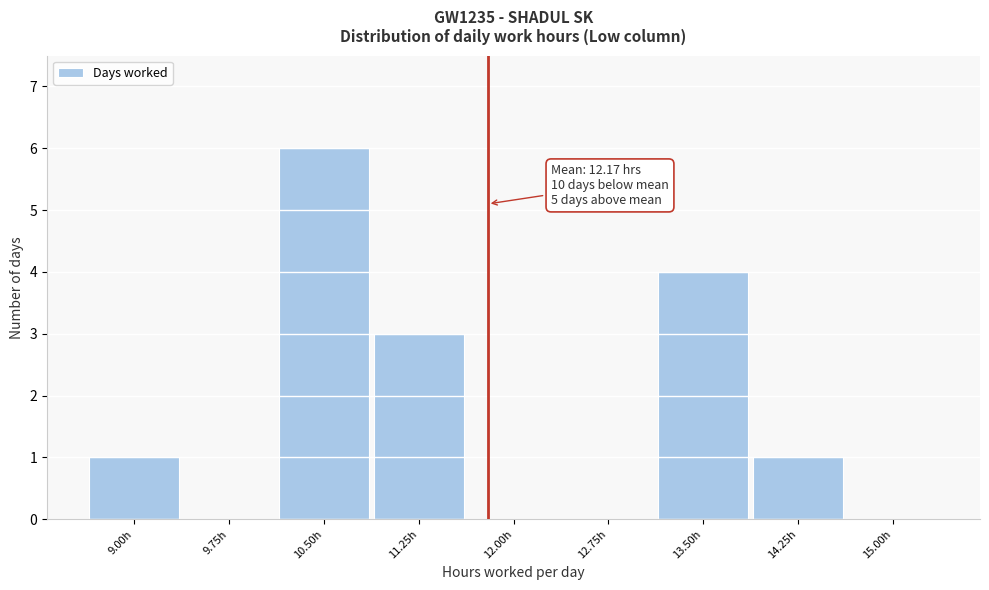

Reading left to right, list all the values displayed in this chart.

9.00h=1	9.75h=0	10.50h=6	11.25h=3	12.00h=0	12.75h=0	13.50h=4	14.25h=1	15.00h=0